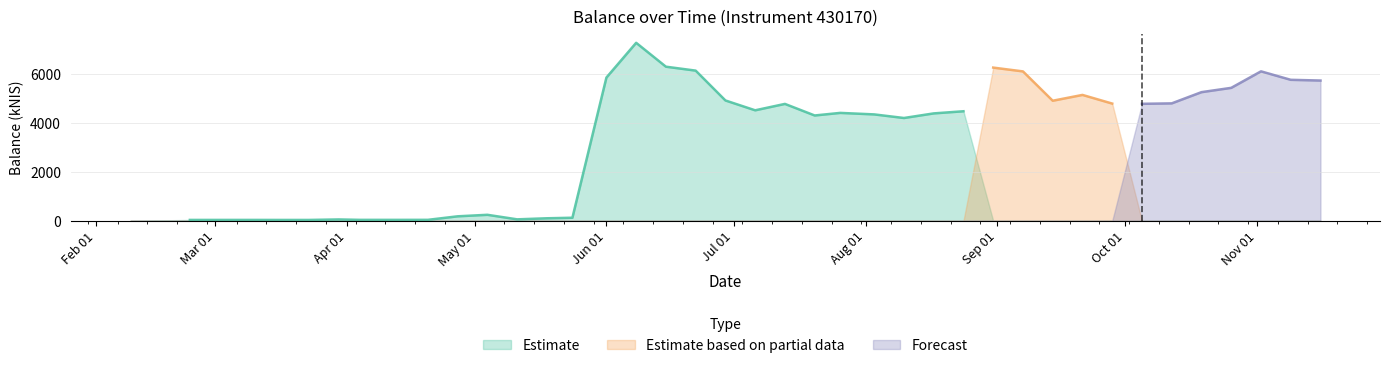

Which series ends up on top after the final intersection of Estimate based on partial data and Estimate?

Estimate based on partial data